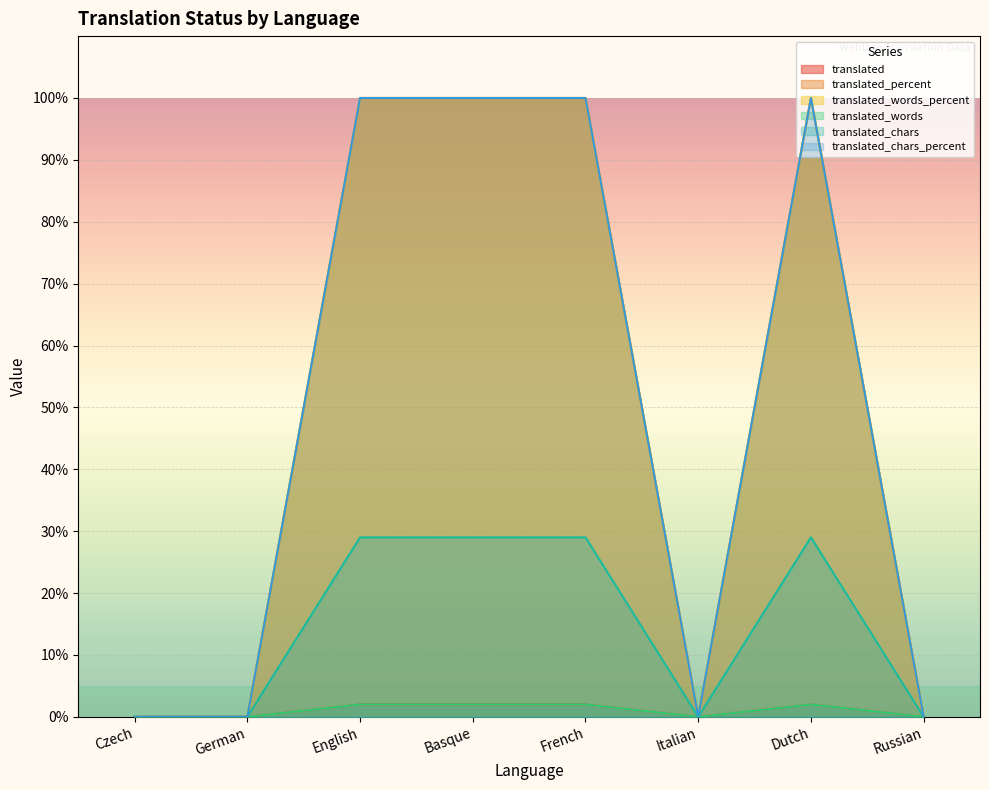

At how many categories does at least one series exceed 23?

4